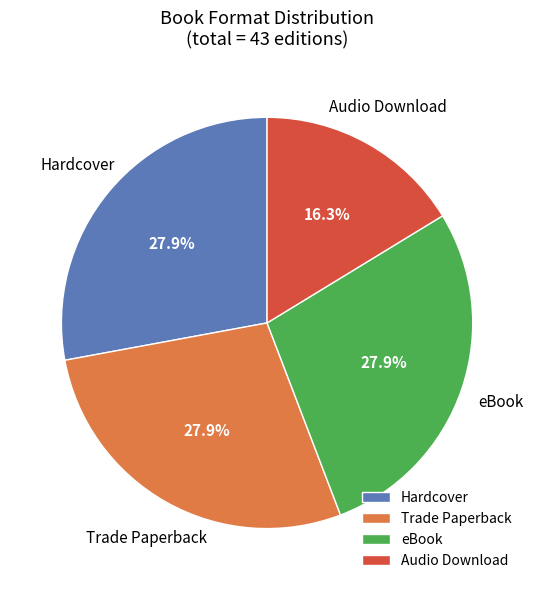

To the nearest percent, what is the average slice percentage?

25%